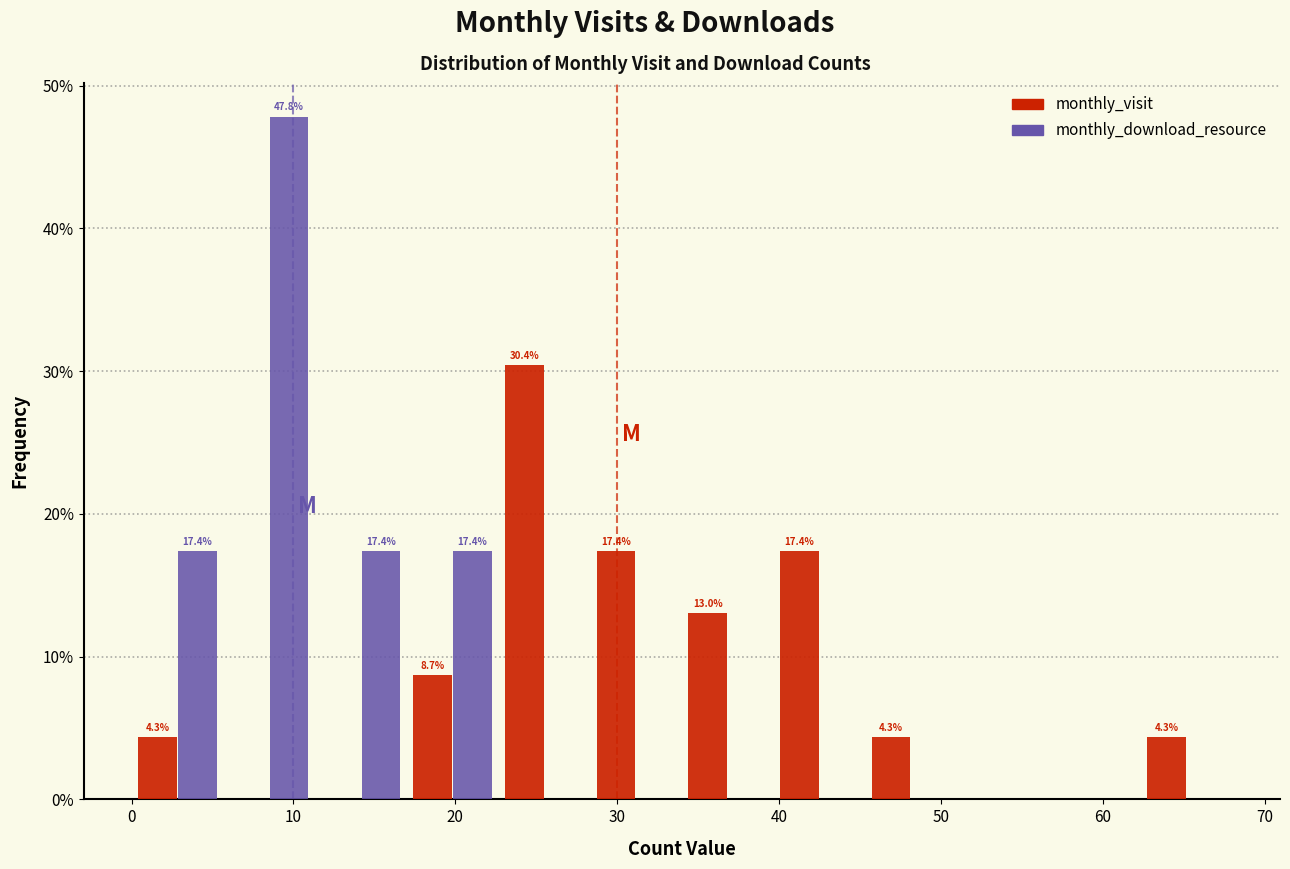

In the monthly_visit series, which range on the x-axis has the tallest bar?

23 to 28